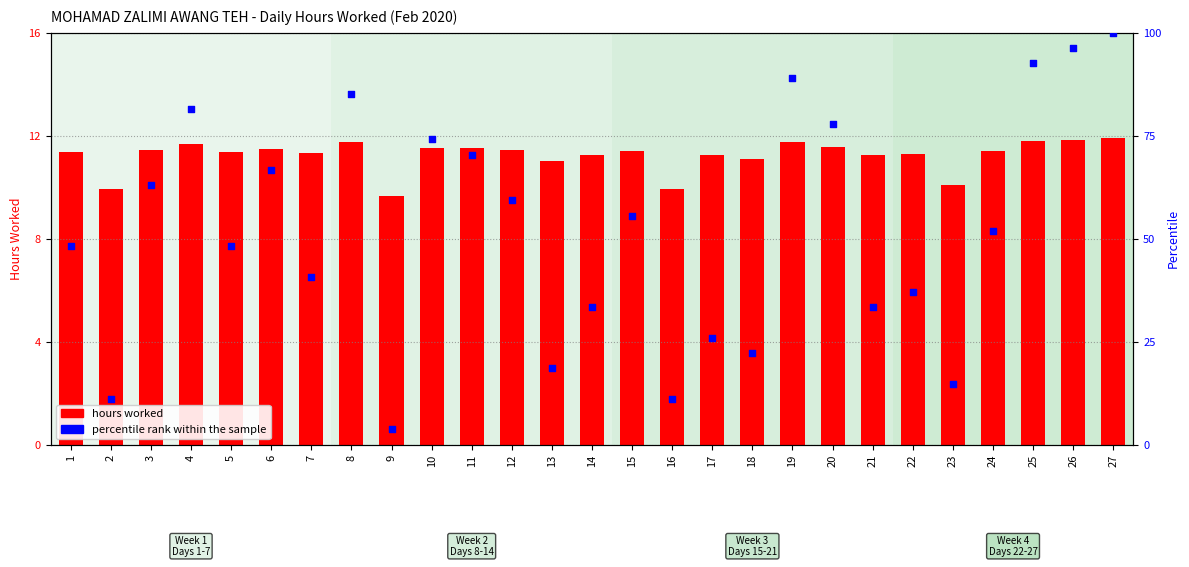

What are all the series names shown in the legend?

hours worked, percentile rank within the sample